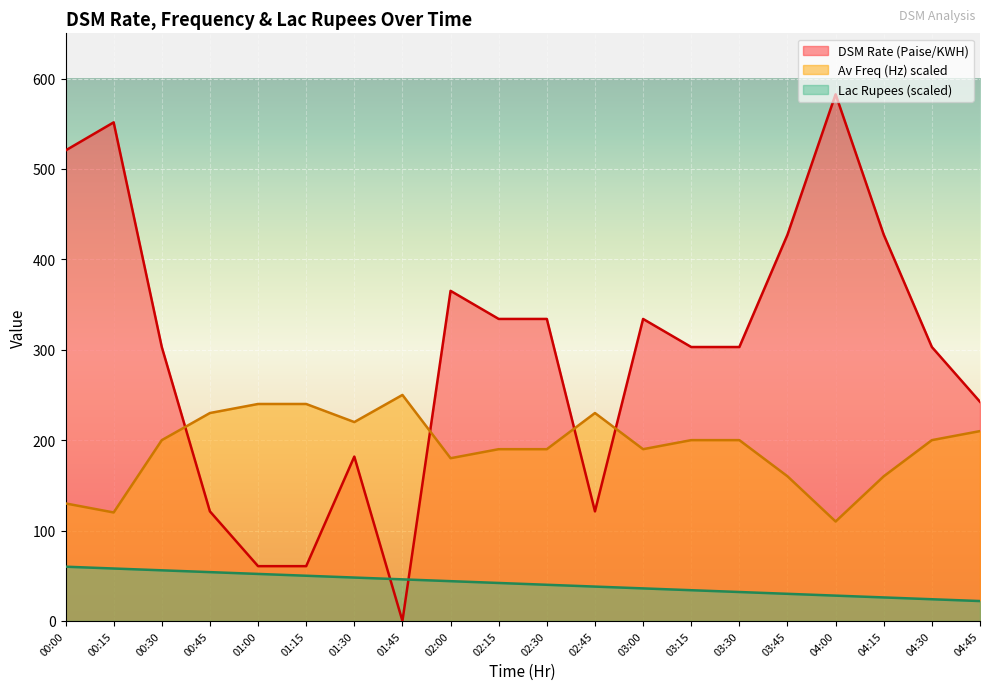

At which category does DSM Rate (Paise/KWH) reach its first local peak?

00:15